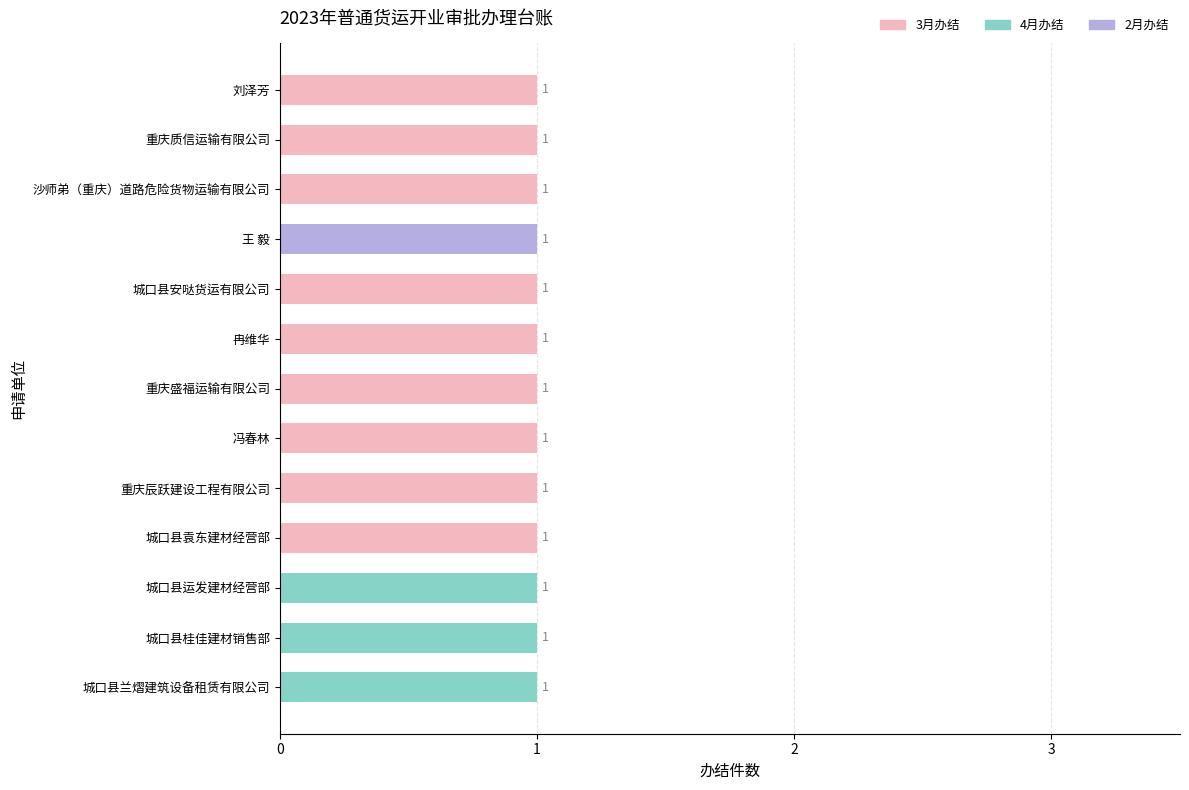

Where is 月份月序号 nearest to the value 7?

重庆盛福运输有限公司